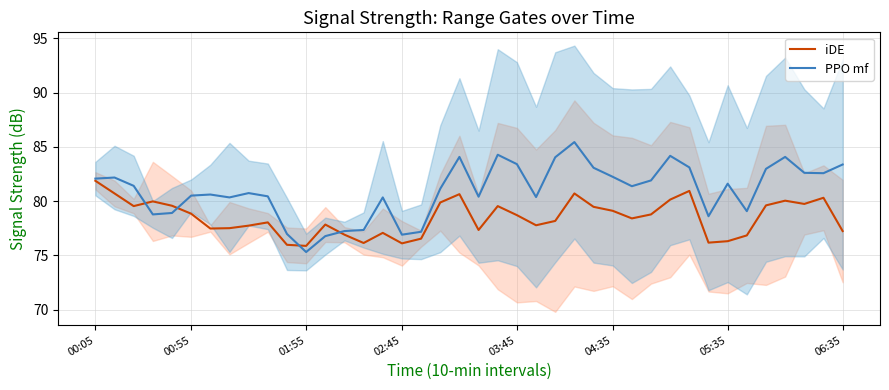

True or false: iDE has a value of 76.3 at 05:35.

True